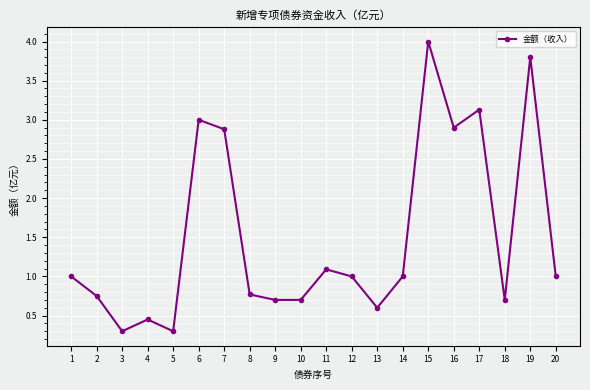

What is the value of the 10th point from the left?

0.7